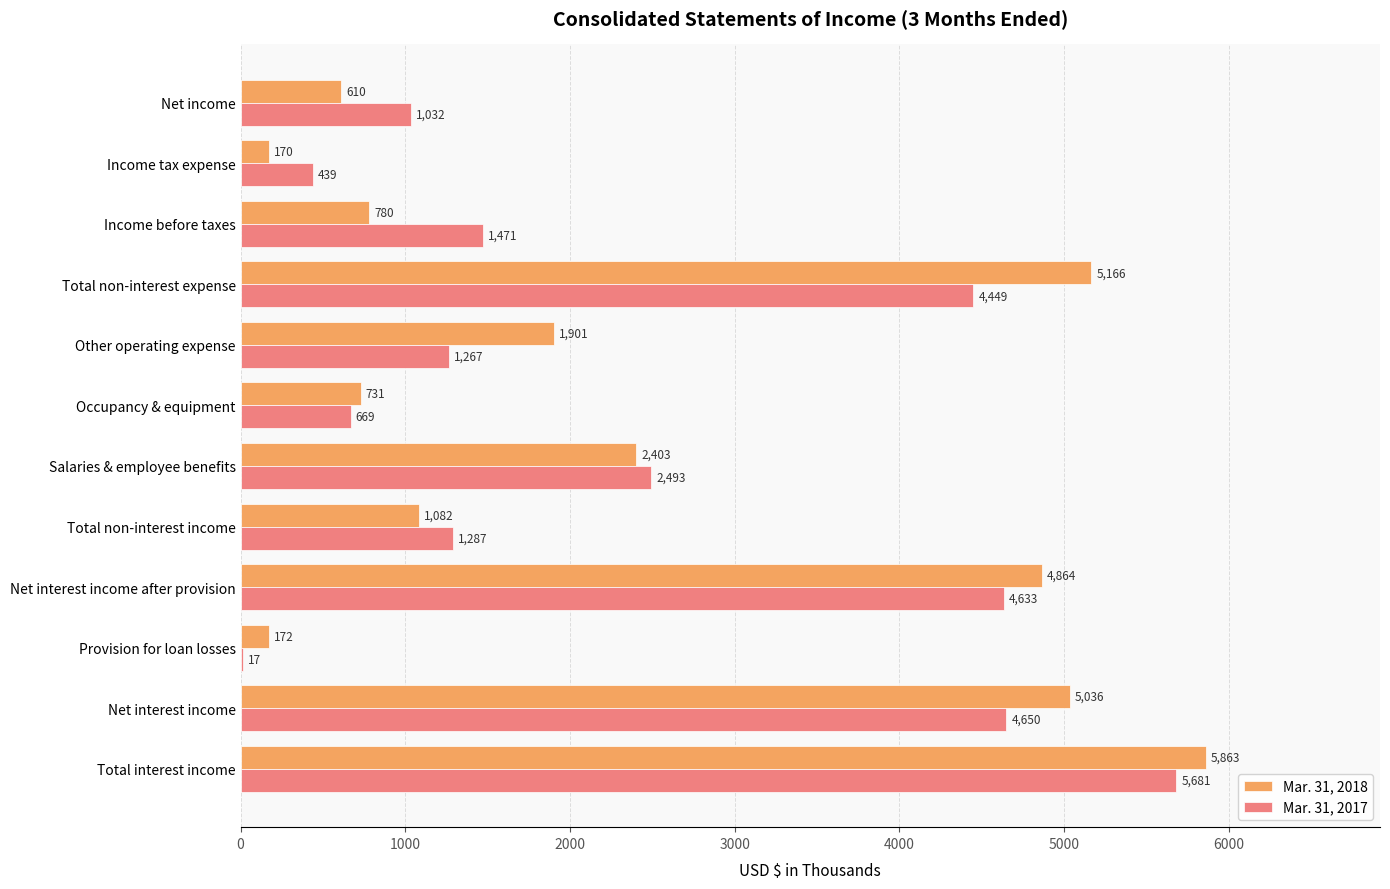

Which series changed the most between Total non-interest income and Income before taxes?

Mar. 31, 2018